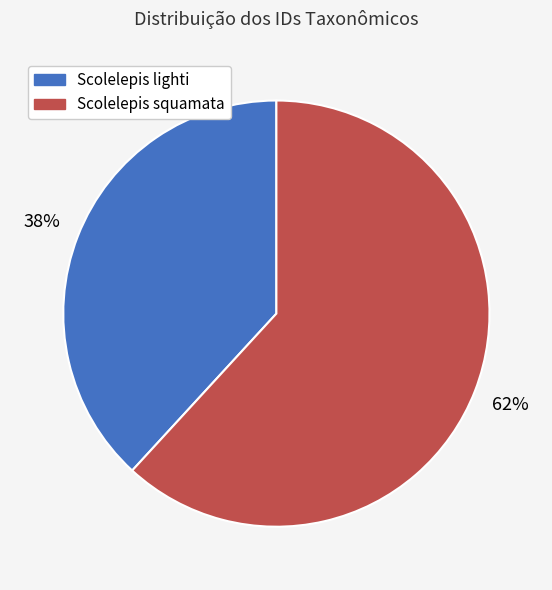

How many segments does this pie chart have?

2